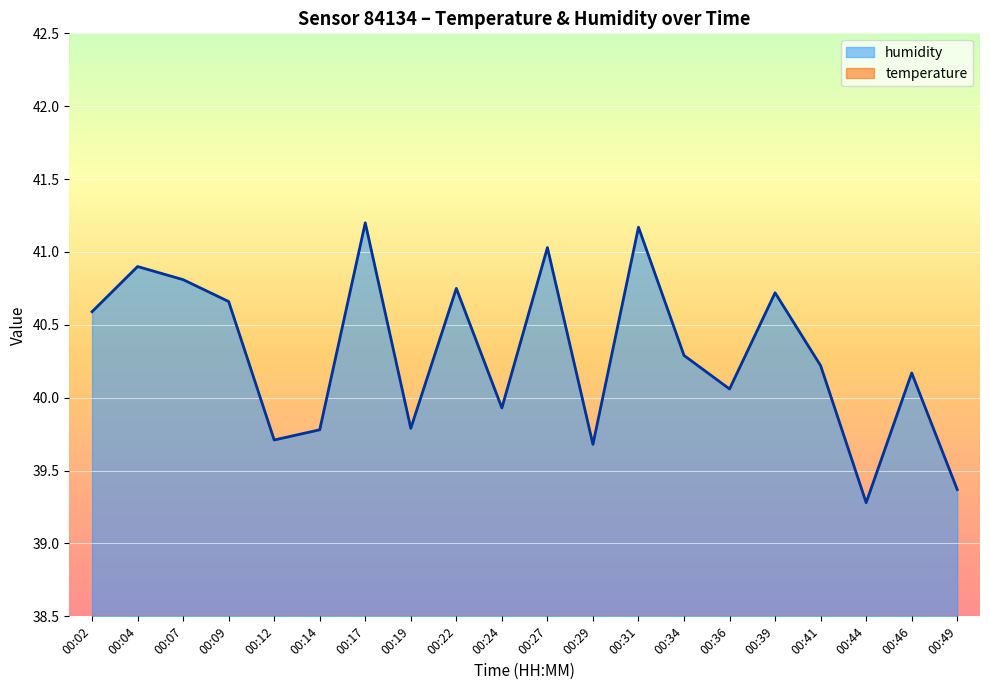

At 00:17, list the series in order from largest to smallest.

humidity, temperature